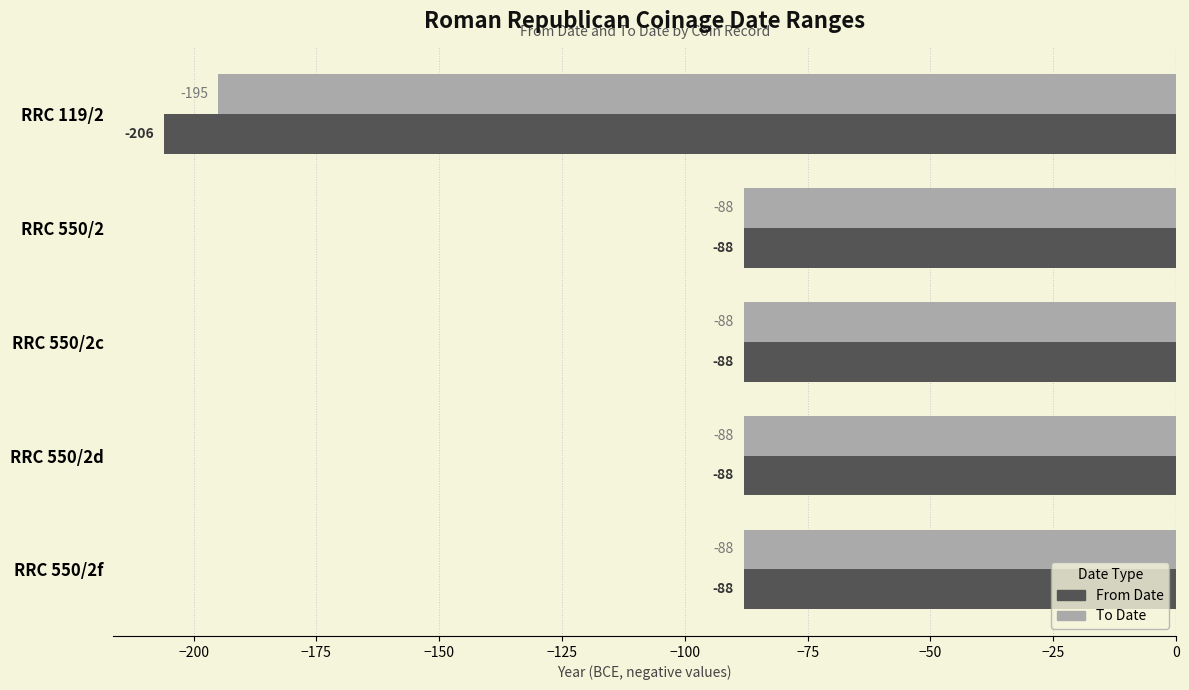

Rank the series by their average value, from lowest to highest.

From Date, To Date